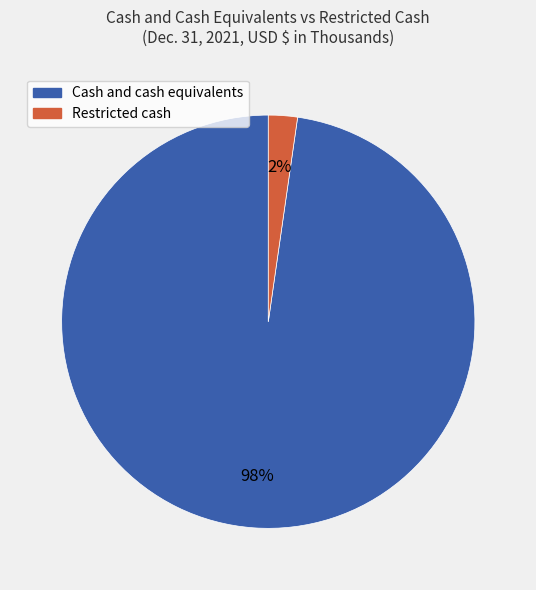

True or false: Cash and cash equivalents accounts for 98% of the total.

True